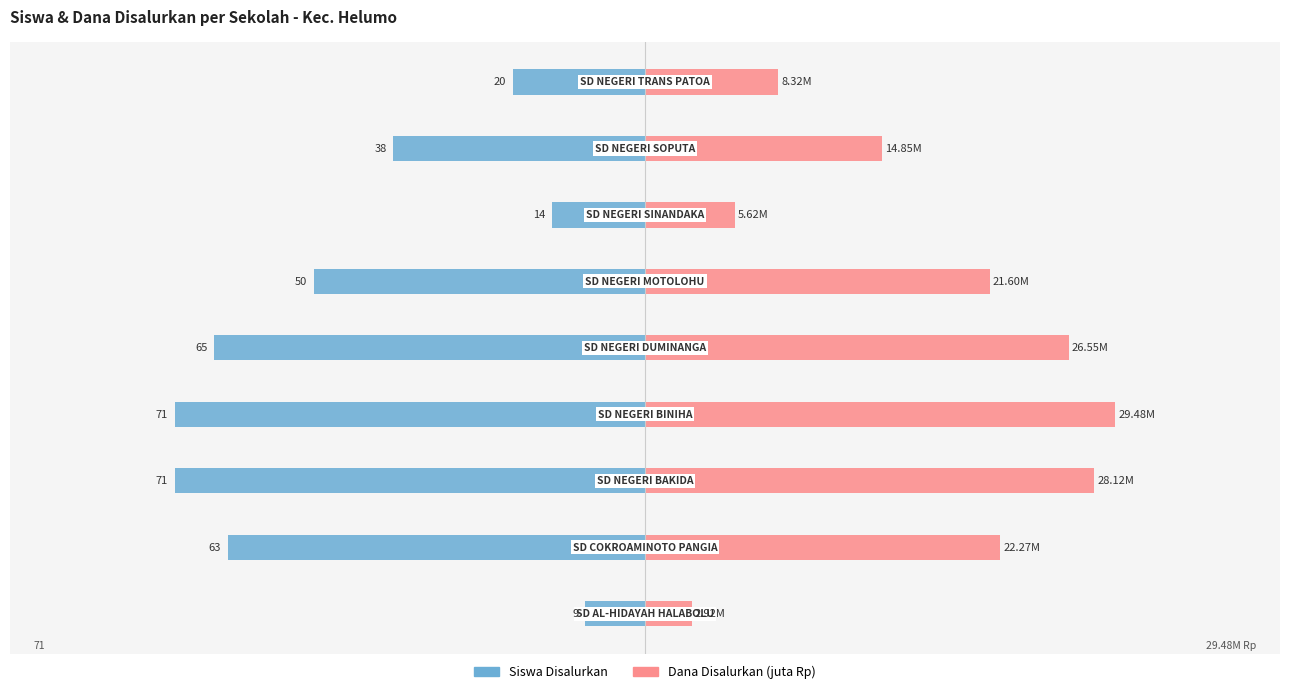

What is the value of the Siswa Disalurkan bar at the 8th from the left?

-38.0